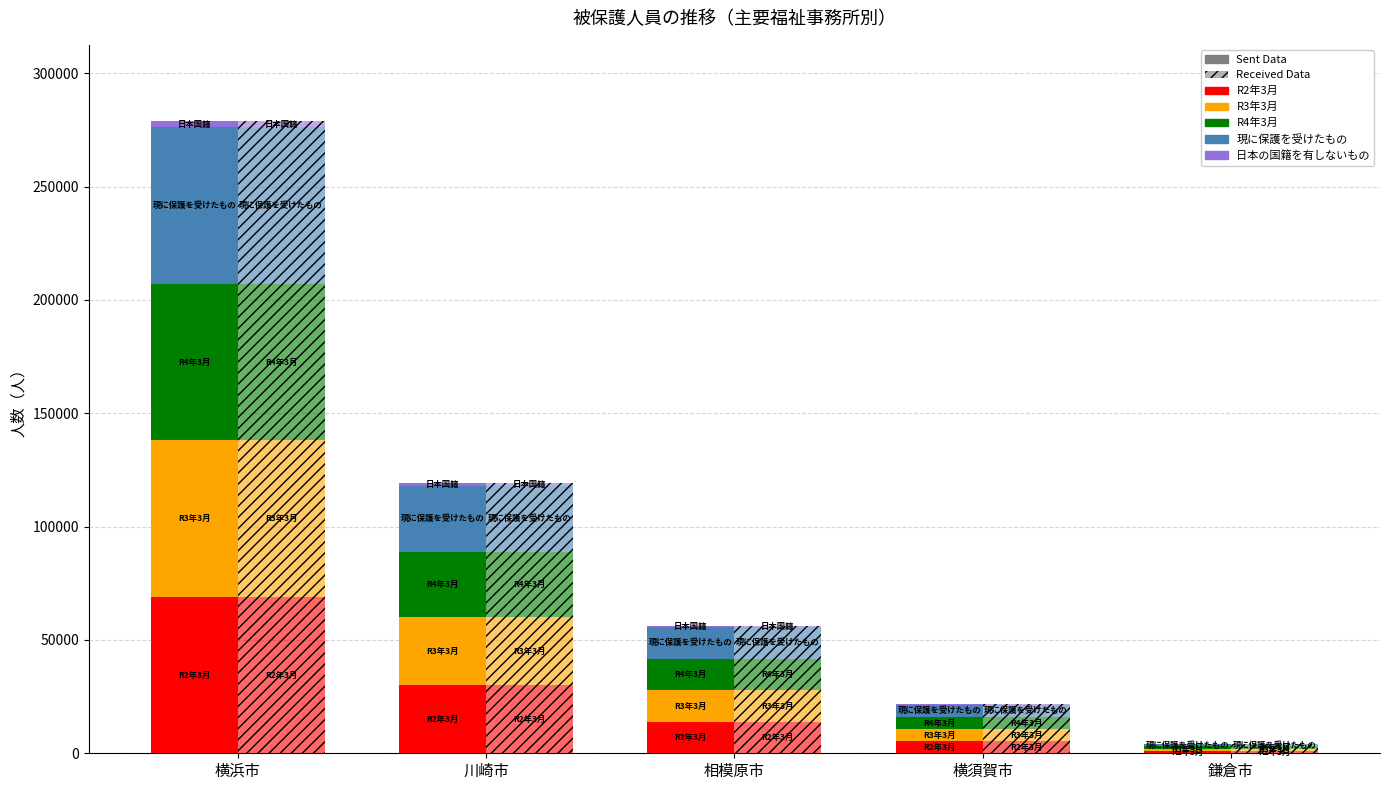

What is the approximate value of 現に保護を受けたもの at 横浜市?

68965